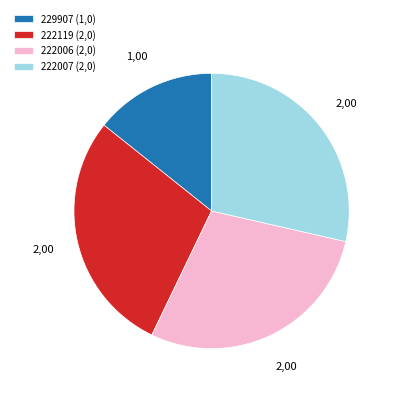

Which category has the smallest portion of the pie?

229907 (1,0)